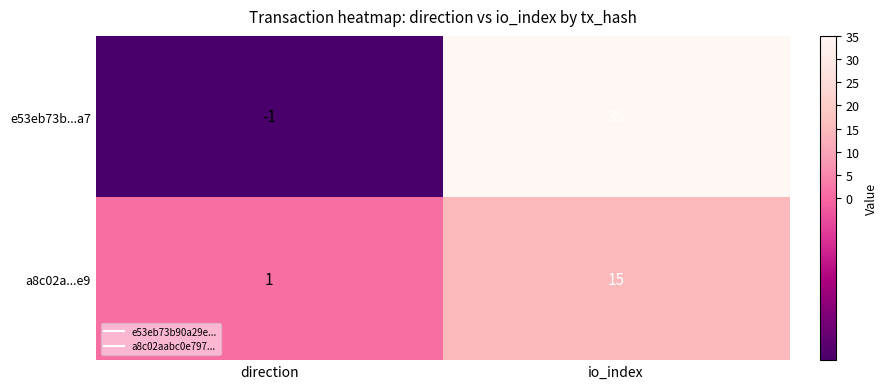

At which category does the chart reach its minimum across all series?

direction